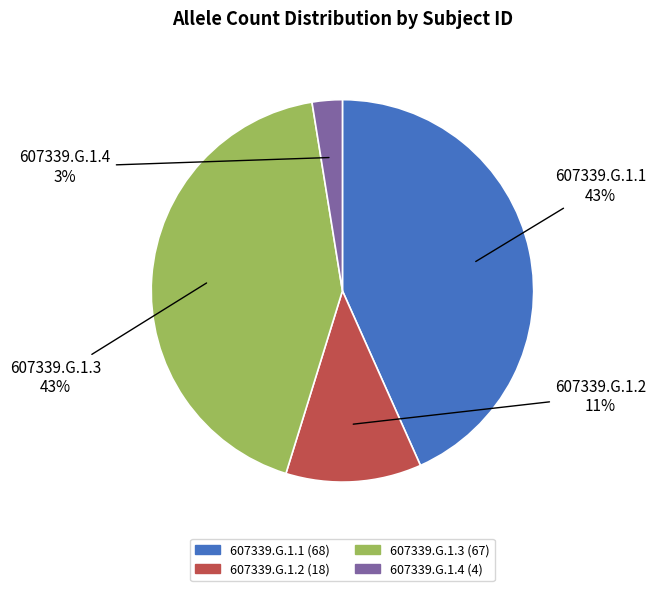

Approximately how many times larger is the value at 607339.G.1.1 compared to 607339.G.1.3?

1.0